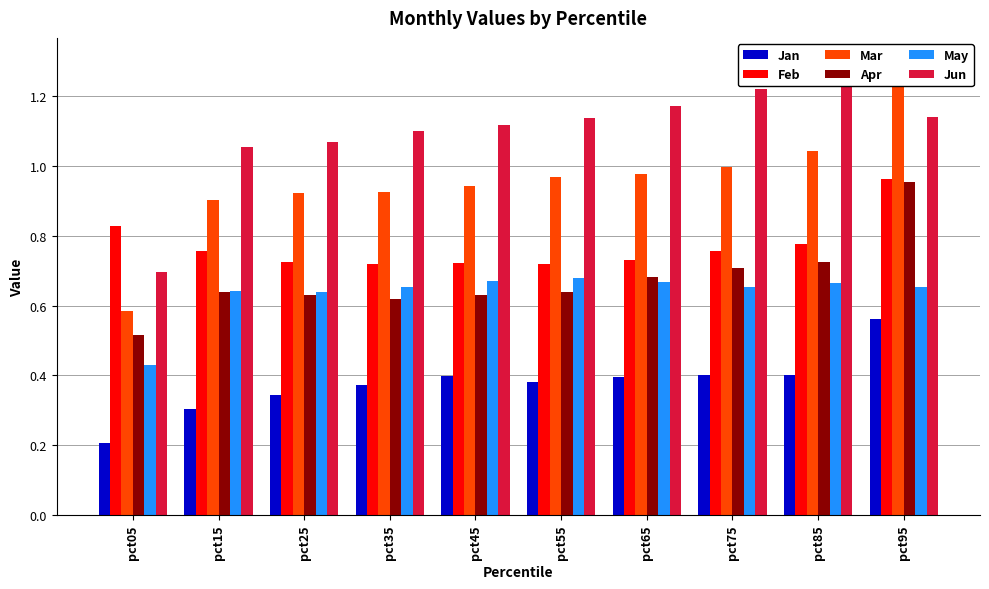

How many categories are shown in the chart?

10